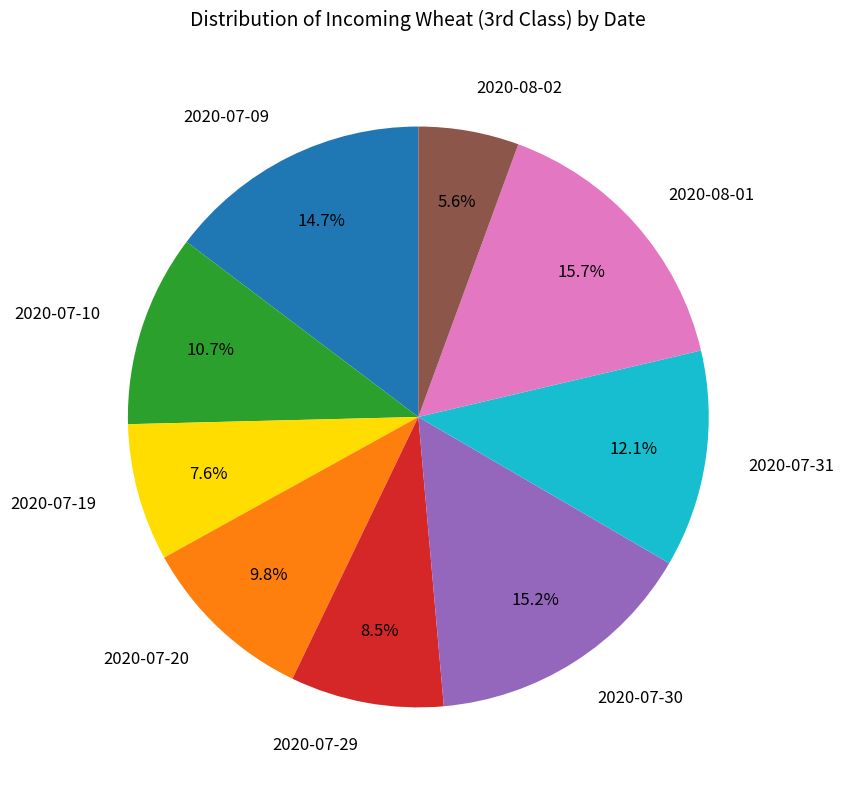

Is it true that 2020-07-19 is 1% of the pie?

False